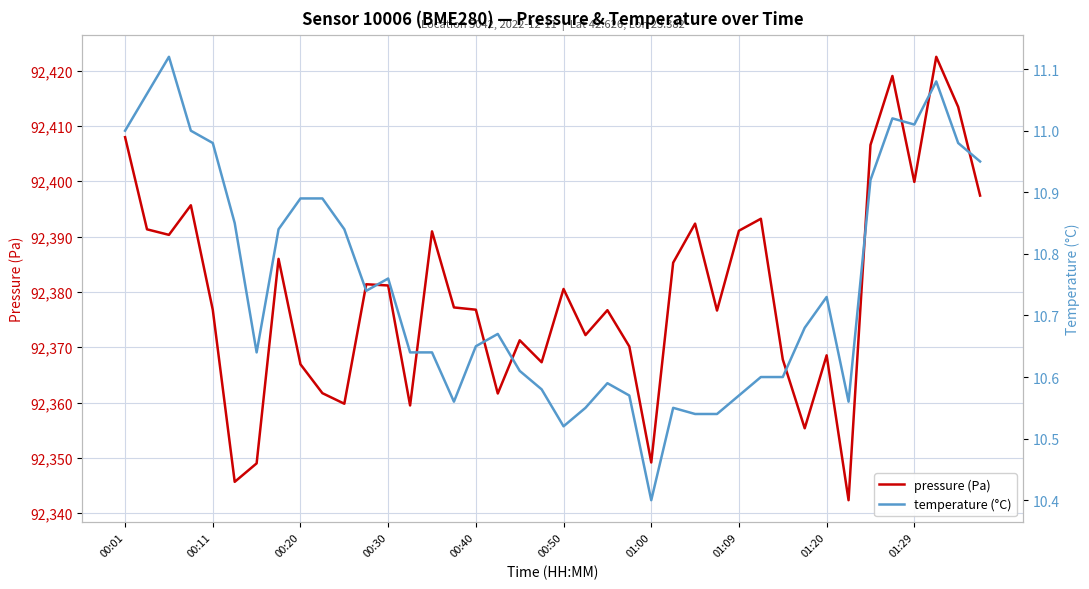

What are all the series names shown in the legend?

pressure (Pa), temperature (°C)